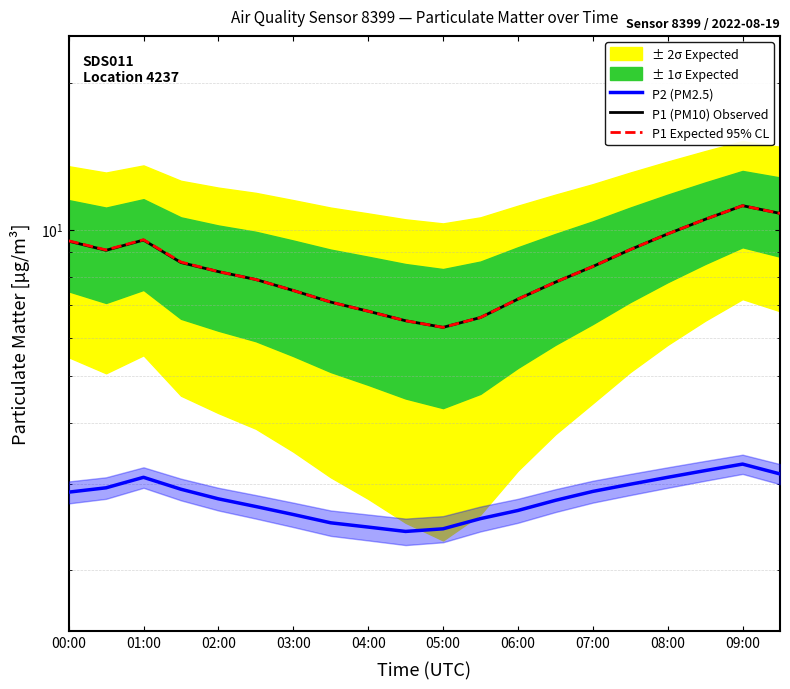

True or false: P2 (PM2.5) and P1 (PM10) Observed intersect in this chart.

False